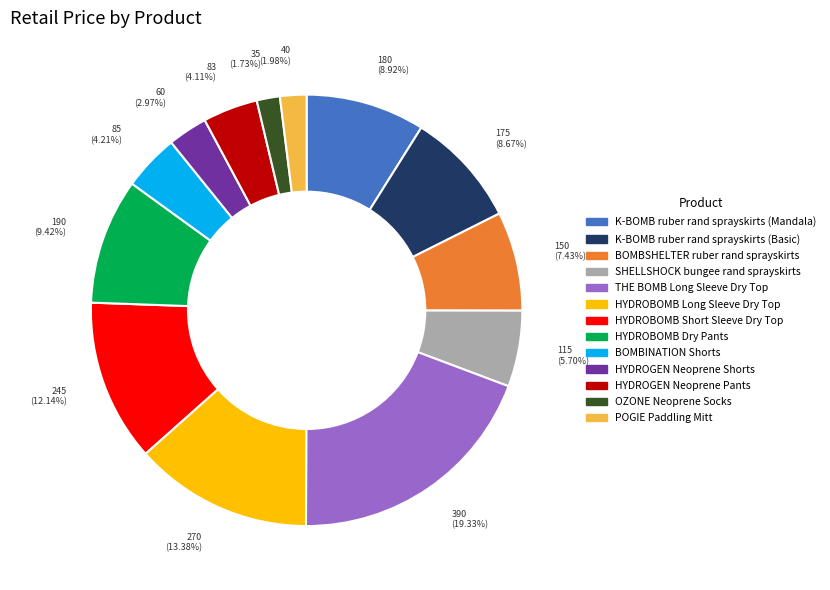

To the nearest percent, what is the combined percentage of OZONE Neoprene Socks and POGIE Paddling Mitt?

4%